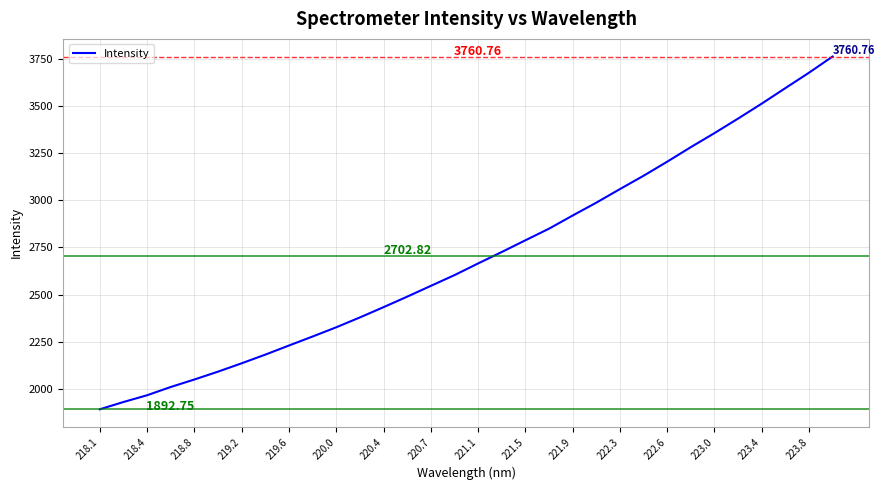

What is the difference between the maximum and minimum values?

1868.0